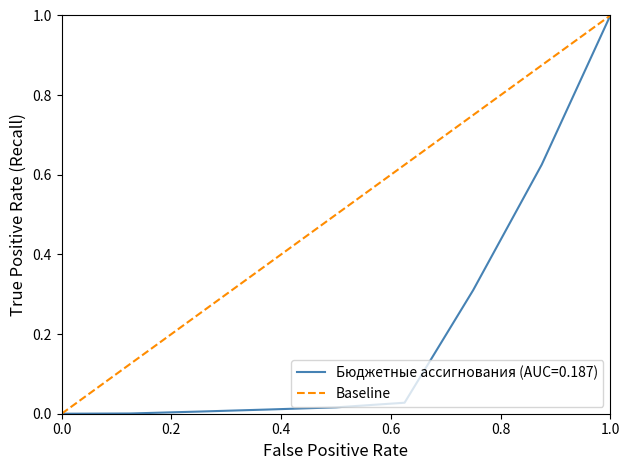

Does the chart have visible grid lines?

No